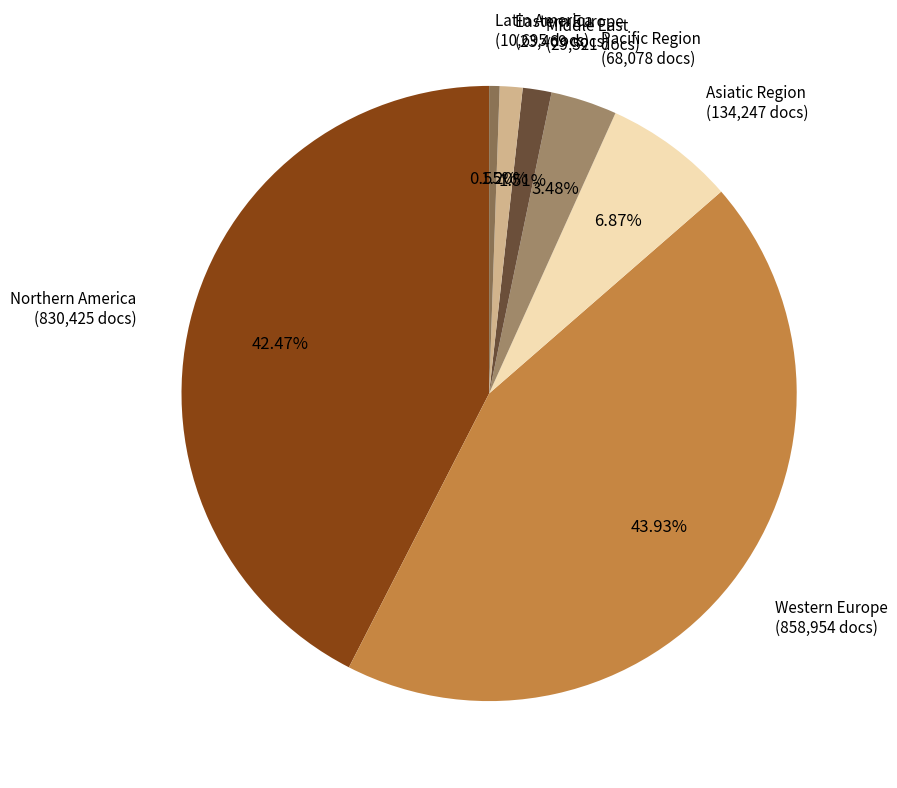

Approximately how many times larger is the value at Pacific Region (68,078 docs) compared to Eastern Europe (23,469 docs)?

2.9